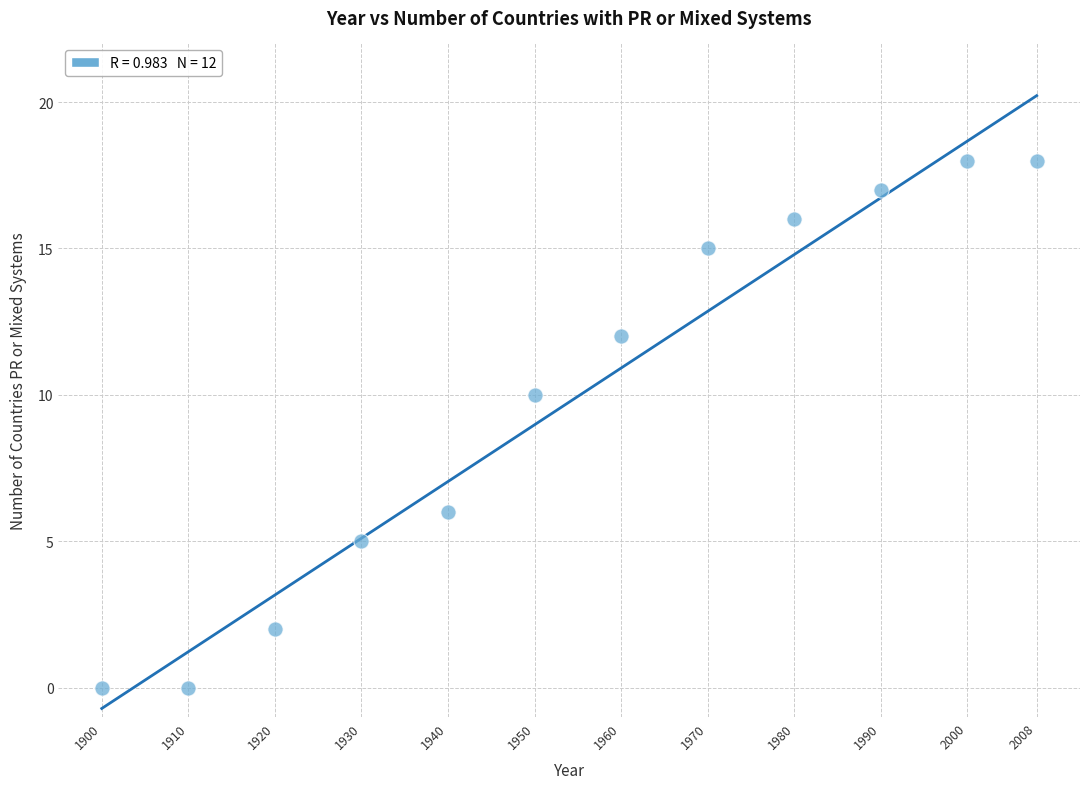

What Y value in the scatter plot is closest to 9?

10